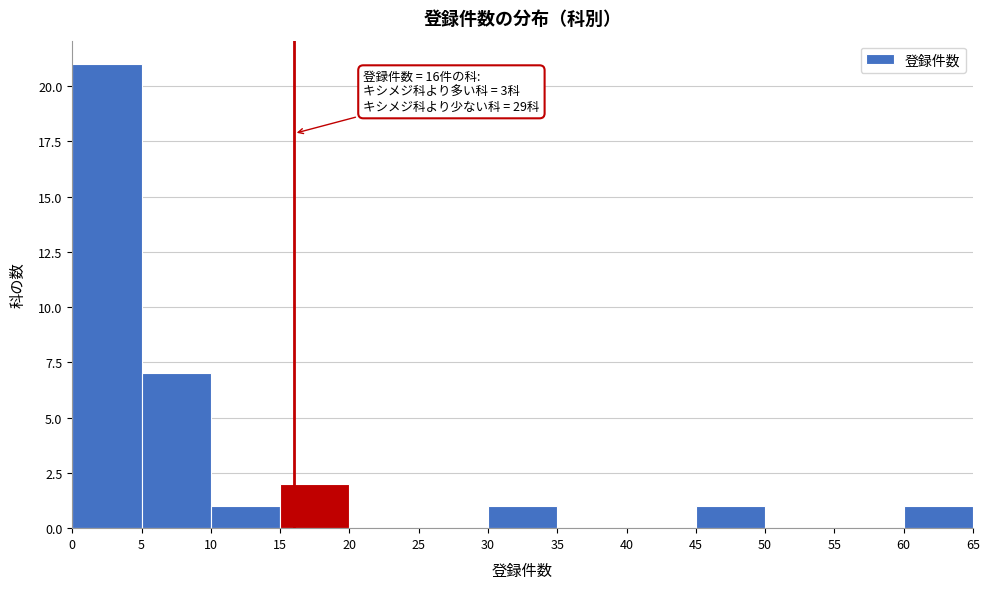

Over which range of the x-axis is the bar tallest?

0 to 5